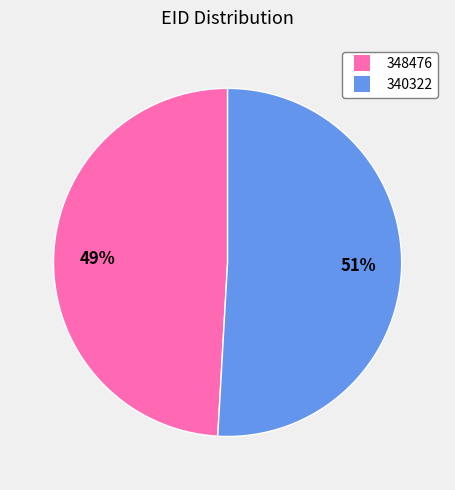

To the nearest percent, what is the difference between the 340322 and 348476 slice percentages?

2%